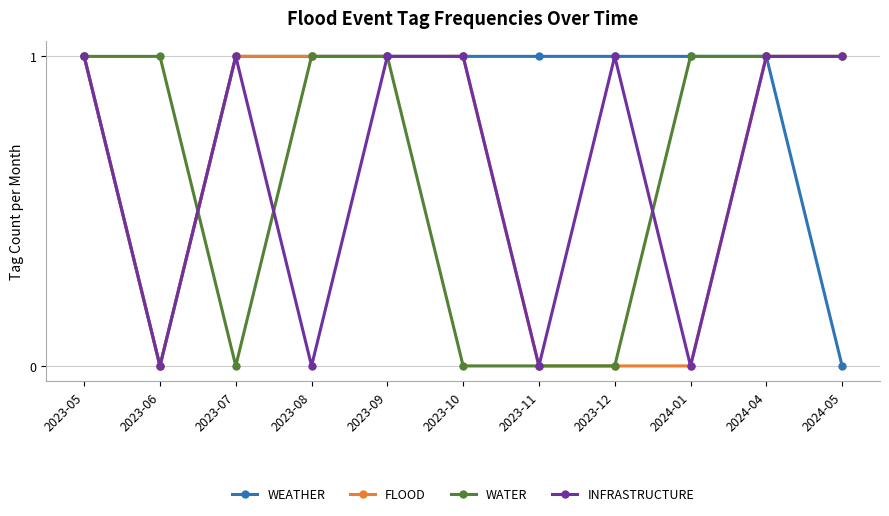

What is the label of the 4th point from the left?

2023-08